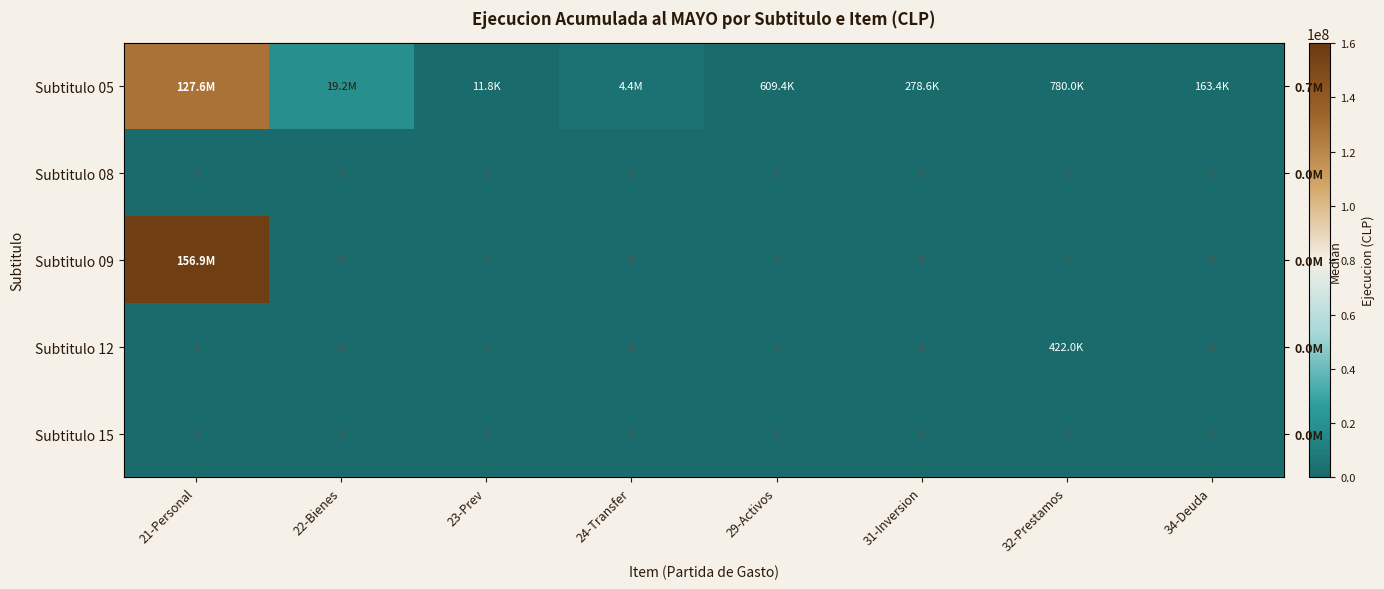

What is the difference between the highest and lowest values at 32-Prestamos?

780039